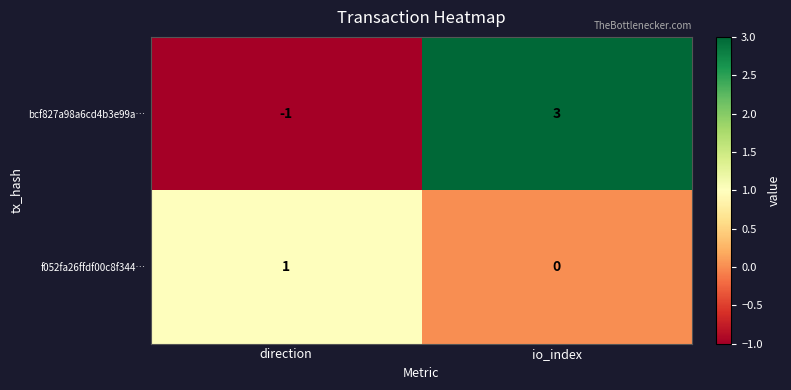

Which series has the largest range (max minus min)?

bcf827a98a6cd4b3e99a…